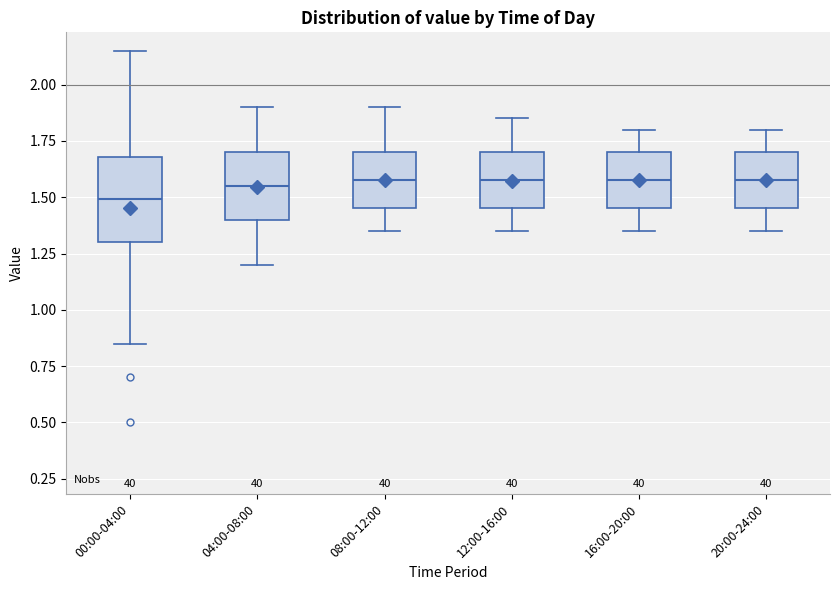

Reading left to right, transcribe this box plot: for each box, give where its median line is, the range the box spans, and where its two whiskers end, as read against the y-axis. The values are not printed on the chart, so give them approximately, as read against the axis.

00:00-04:00: median 1.50, box 1.30 to 1.70, whiskers 0.85 to 2.15
04:00-08:00: median 1.55, box 1.40 to 1.70, whiskers 1.20 to 1.90
08:00-12:00: median 1.60, box 1.45 to 1.70, whiskers 1.35 to 1.90
12:00-16:00: median 1.60, box 1.45 to 1.70, whiskers 1.35 to 1.85
16:00-20:00: median 1.60, box 1.45 to 1.70, whiskers 1.35 to 1.80
20:00-24:00: median 1.60, box 1.45 to 1.70, whiskers 1.35 to 1.80